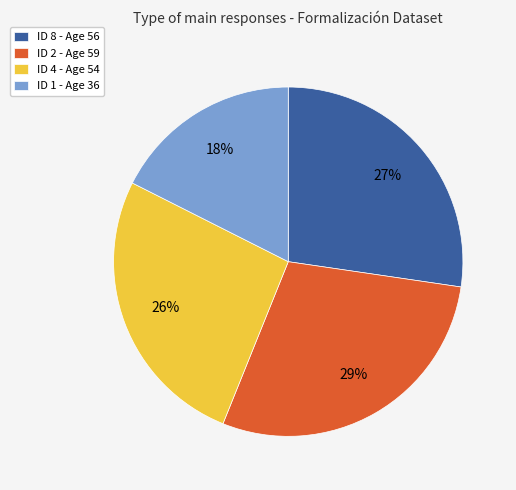

Which category has the biggest portion of the pie?

ID 2 - Age 59